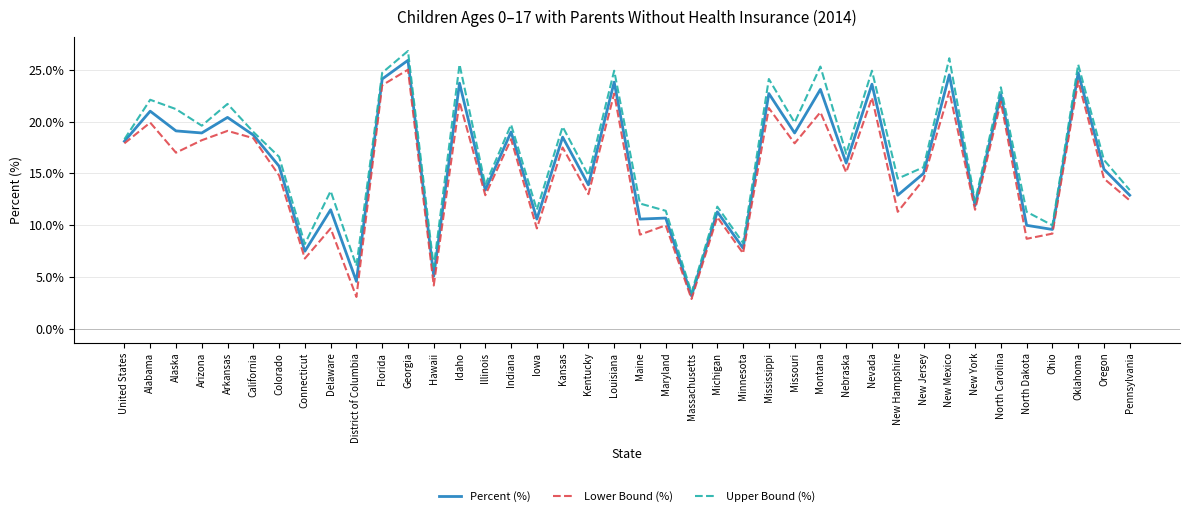

What position from the left is Ohio?

37